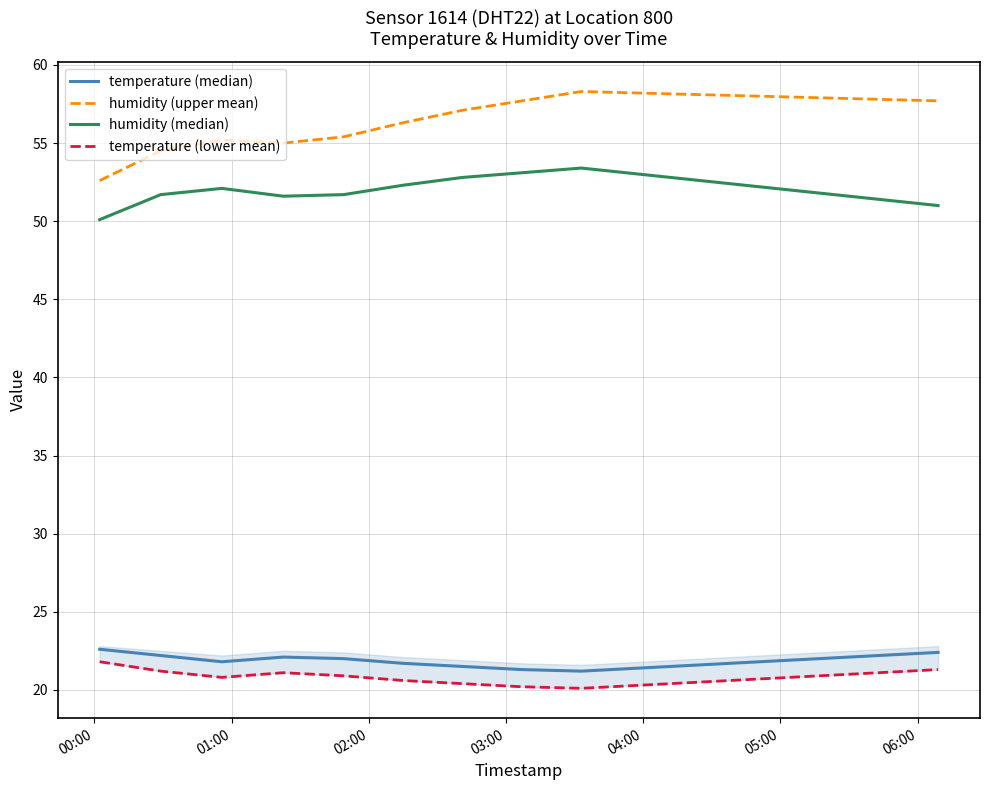

What is the maximum value for humidity (upper mean)?

58.3